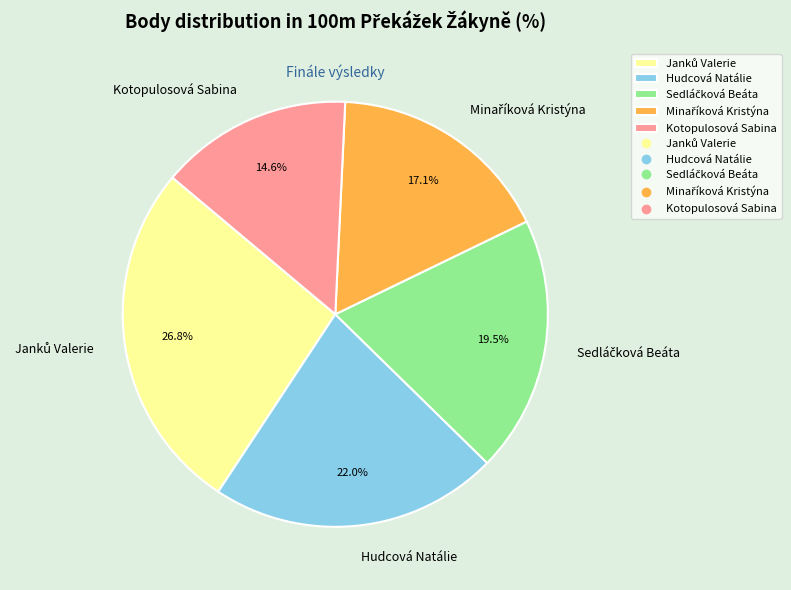

What percentage is NOT represented by Hudcová Natálie?

78.0%